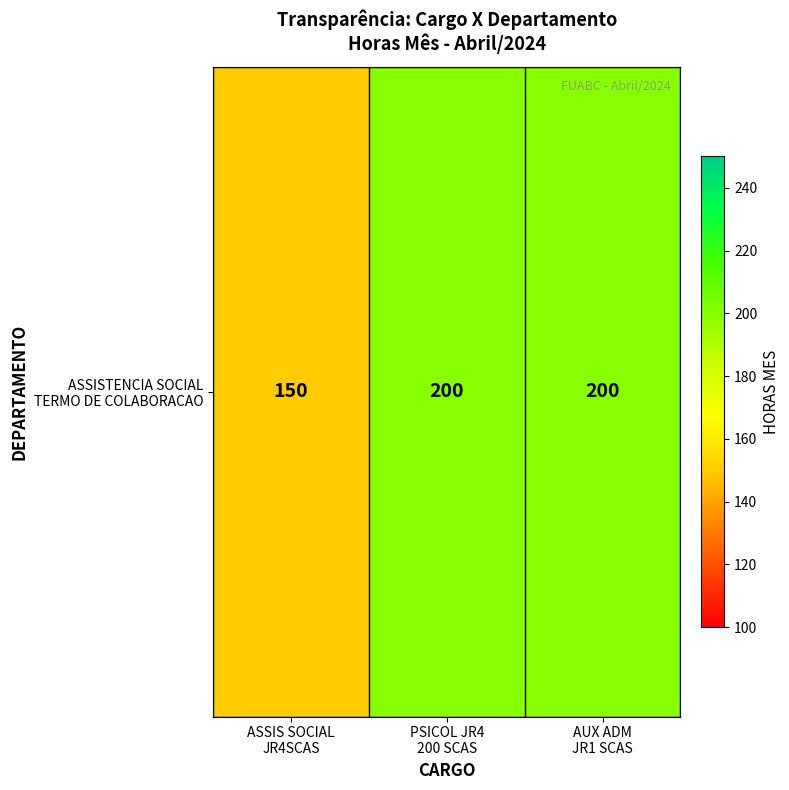

What is the sum of the values at AUX ADM
JR1 SCAS and PSICOL JR4
200 SCAS?

400